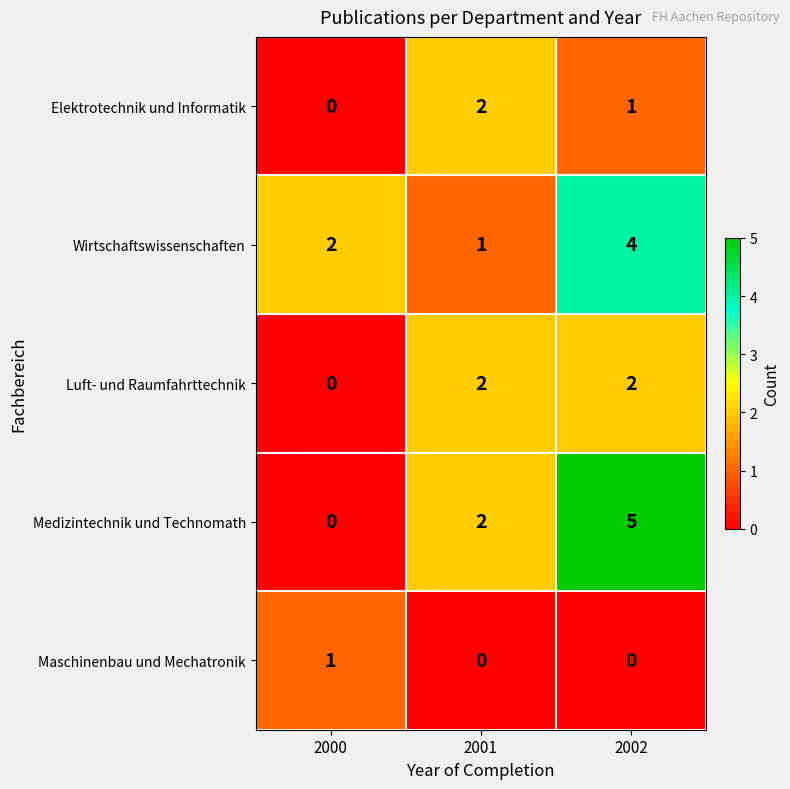

What is the total value across all series at 2002?

12